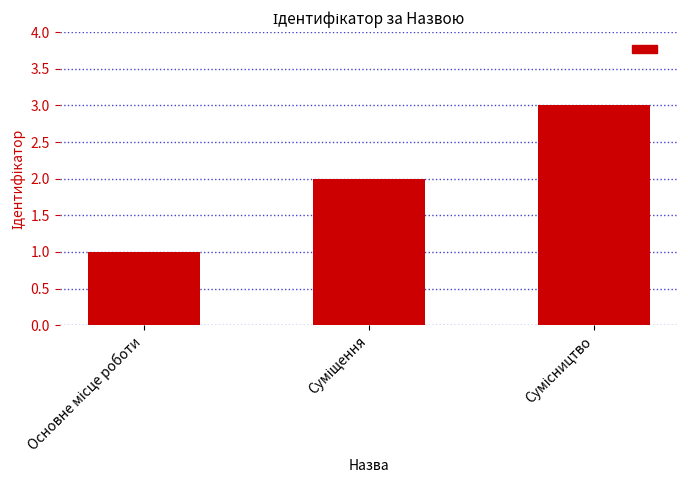

Does the chart contain stacked bars?

No